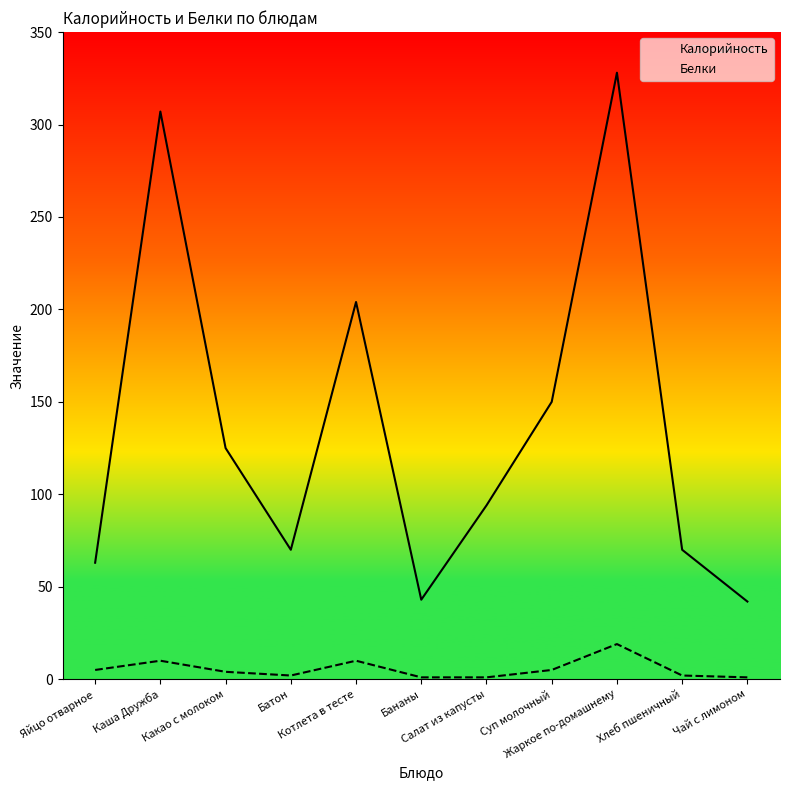

What is the sum of the Белки values at Каша Дружба and Чай с лимоном?

11